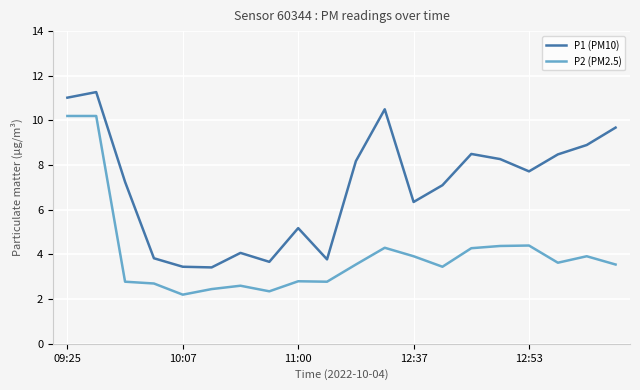

What is the difference between the maximum and minimum values in the P2 (PM2.5) series?

8.0